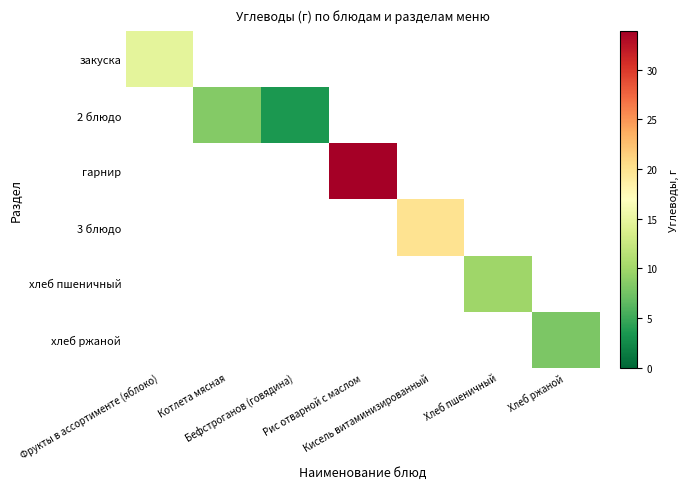

Which category has the highest value in the 2 блюдо series?

Фрукты в ассортименте (яблоко)